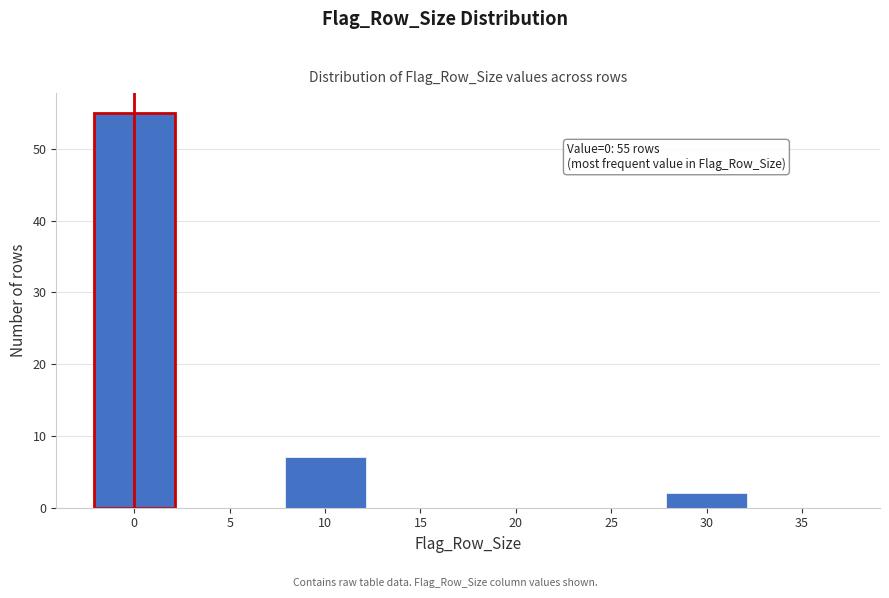

Reading right to left, transcribe all the data shown in this chart.

35=0	30=2	25=0	20=0	15=0	10=7	5=0	0=55